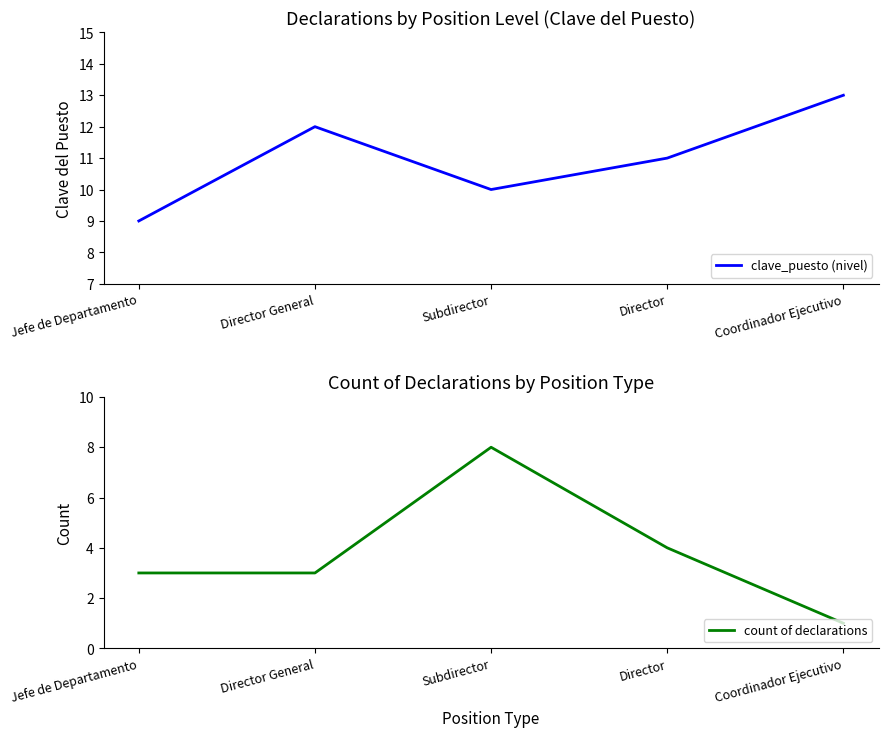

How many interior local peaks does the count of declarations series have?

1